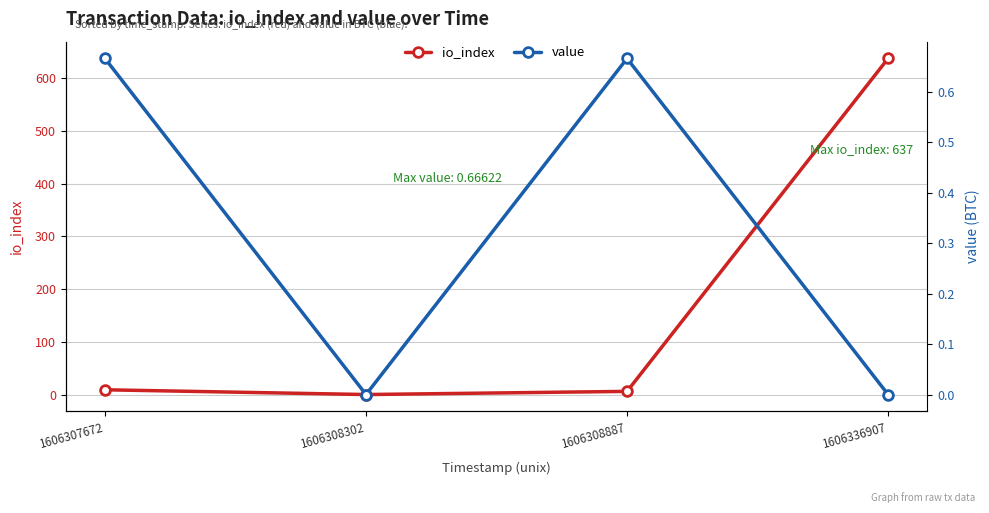

True or false: io_index has a value of 10.7 at 1606308887.

False